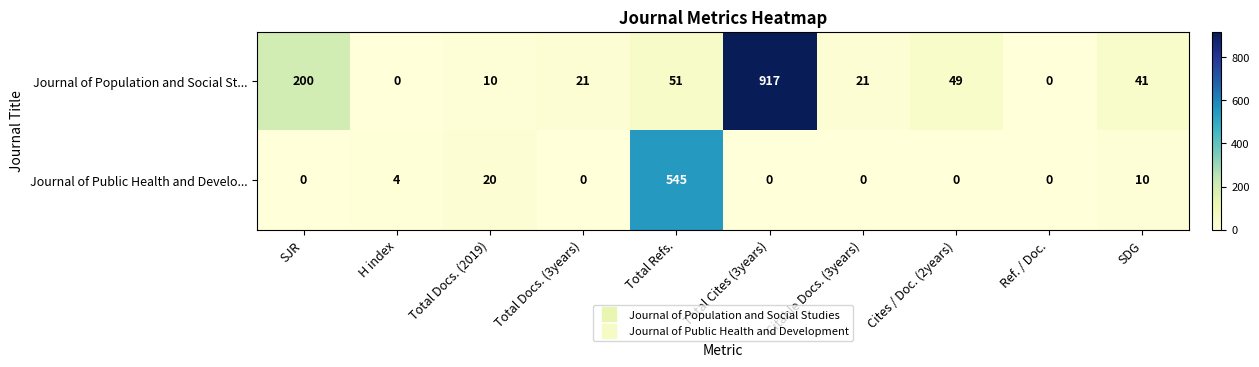

Rank the series by their maximum value, from highest to lowest.

Journal of Population and Social St..., Journal of Public Health and Develo...